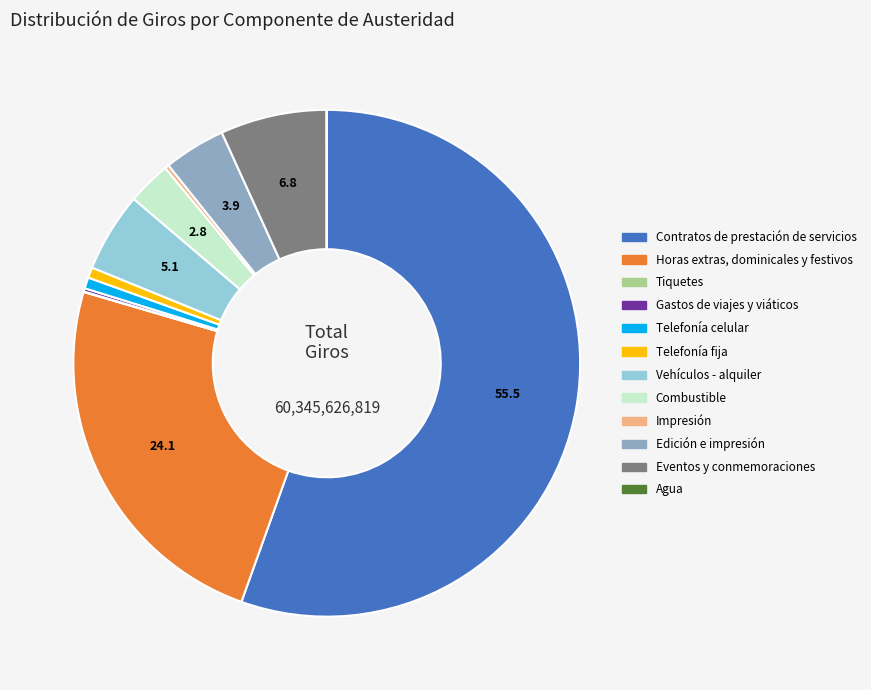

Between Horas extras, dominicales y festivos and Vehículos - alquiler, which is larger?

Horas extras, dominicales y festivos